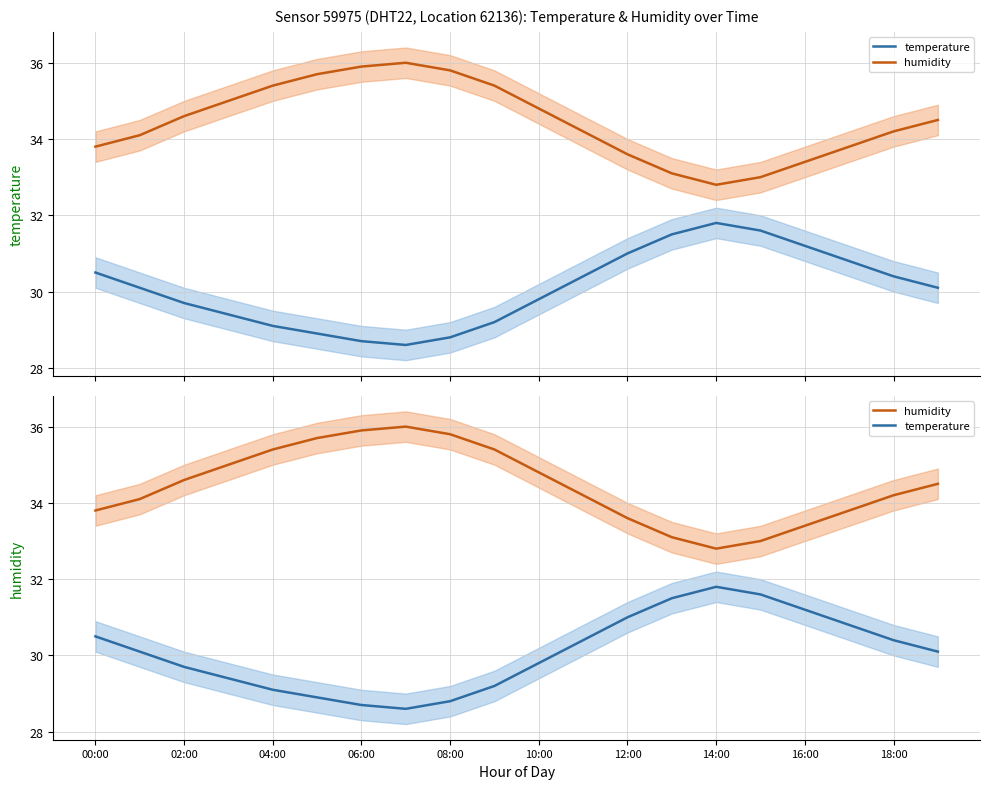

Rank the series by their maximum value, from highest to lowest.

humidity, temperature